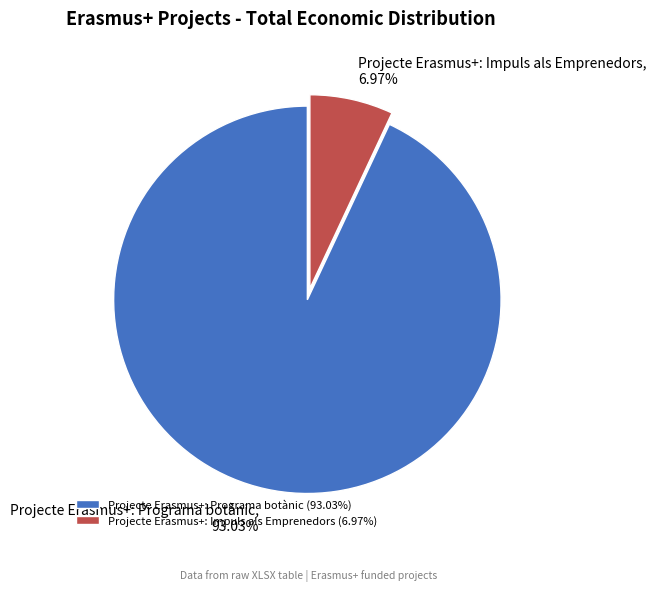

Which has a higher value, Projecte Erasmus+: Programa botànic or Projecte Erasmus+: Impuls als Emprenedors?

Projecte Erasmus+: Programa botànic